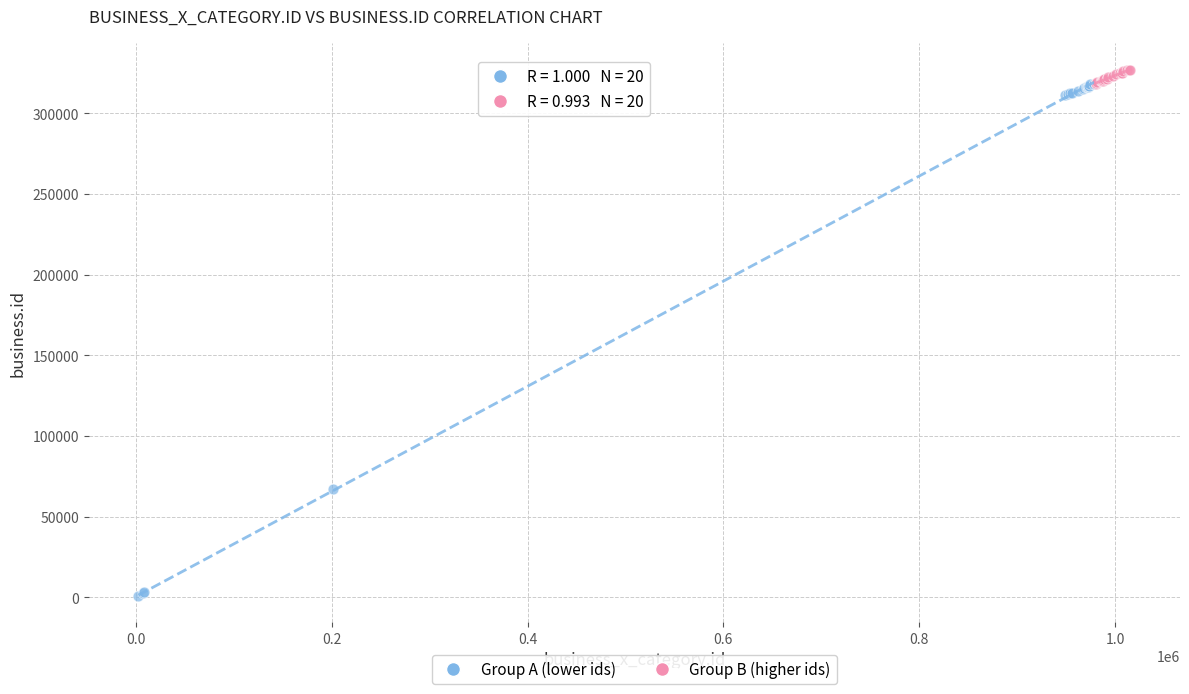

Which series has the widest spread of Y values?

Group A (lower ids)